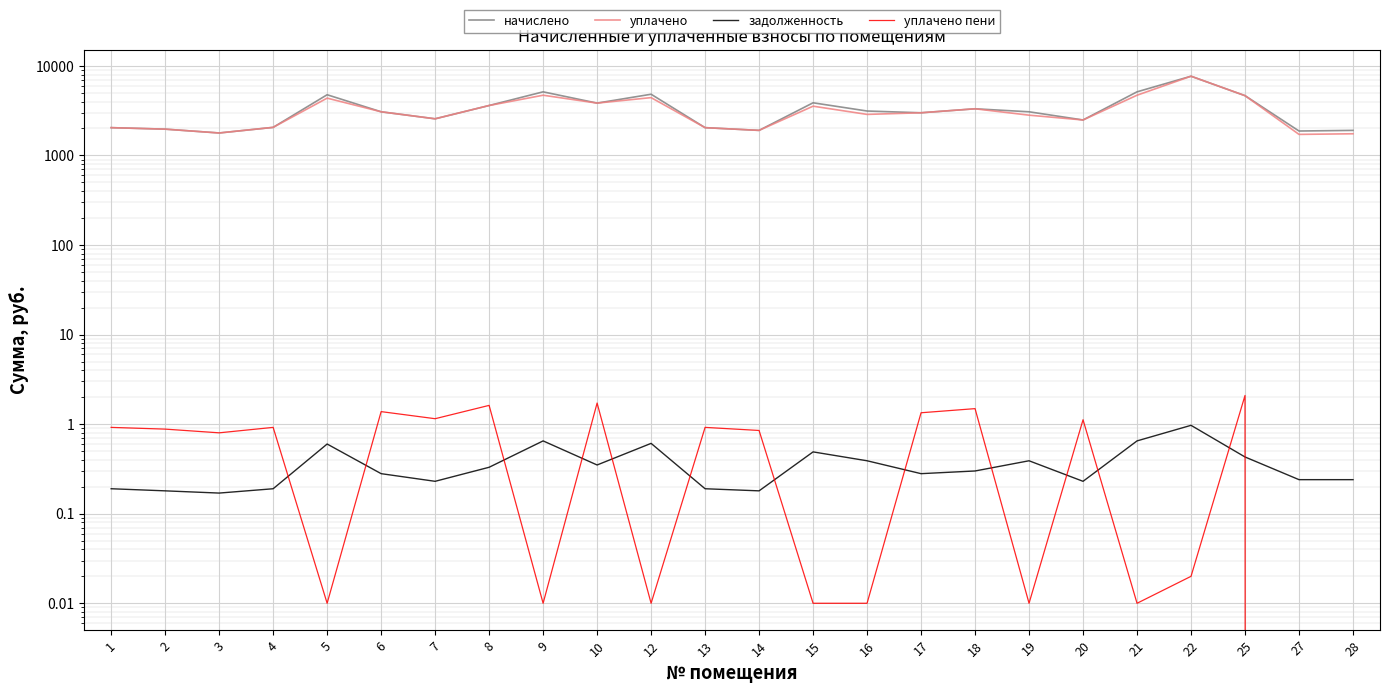

True or false: задолженность has more than 0 interior local peaks.

True